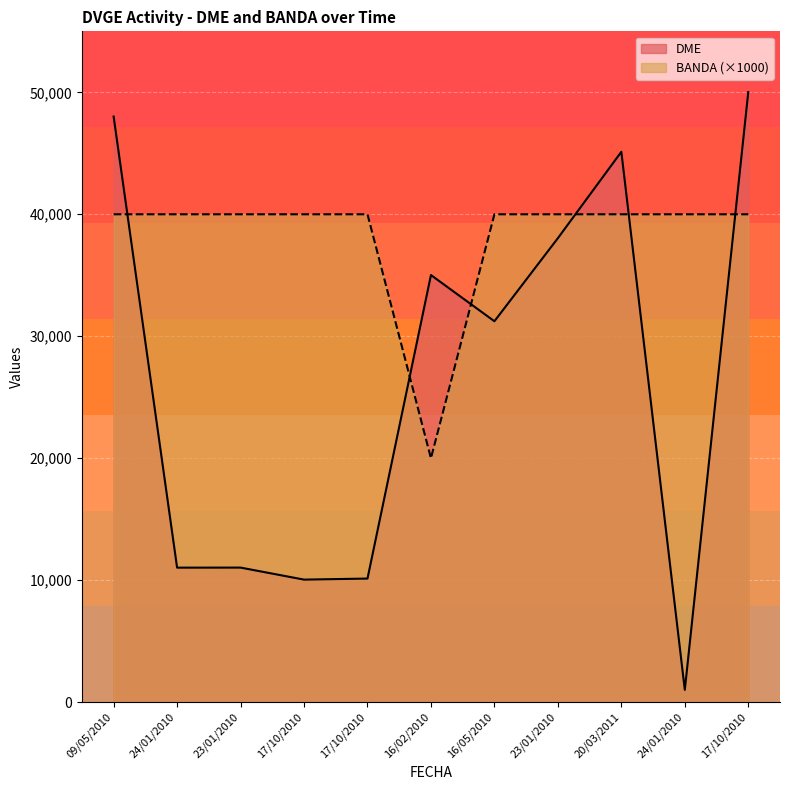

What is the difference between the DME values at 17/10/2010 and 16/02/2010?

24969